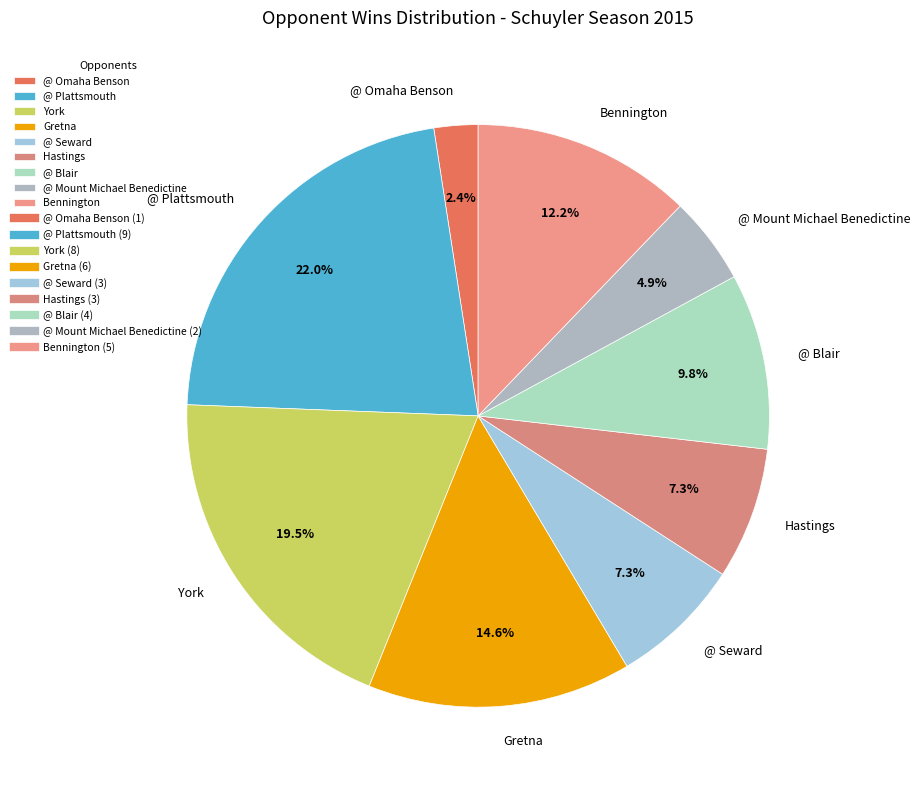

Count the number of slices in the pie.

9